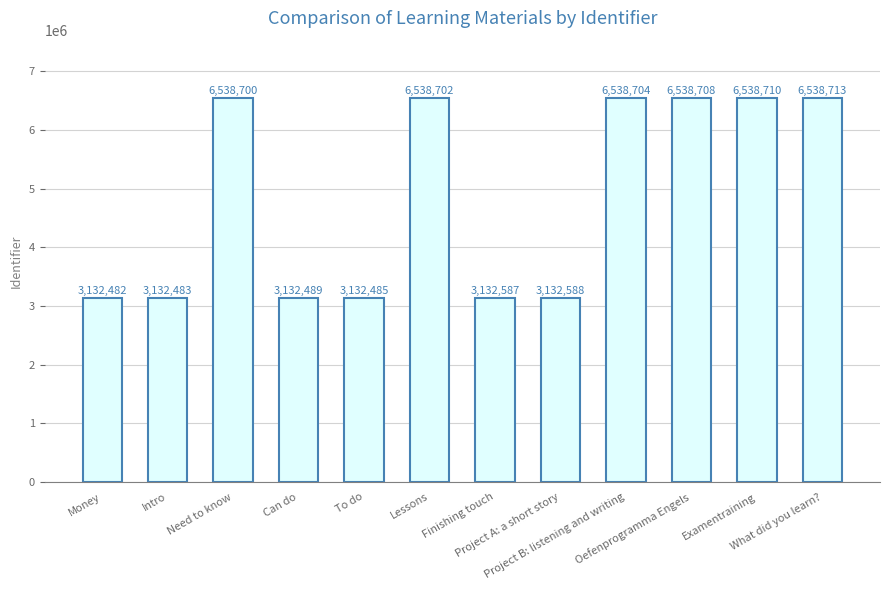

Rank the categories by value from lowest to highest.

Money, Intro, To do, Can do, Finishing touch, Project A: a short story, Need to know, Lessons, Project B: listening and writing, Oefenprogramma Engels, Examentraining, What did you learn?